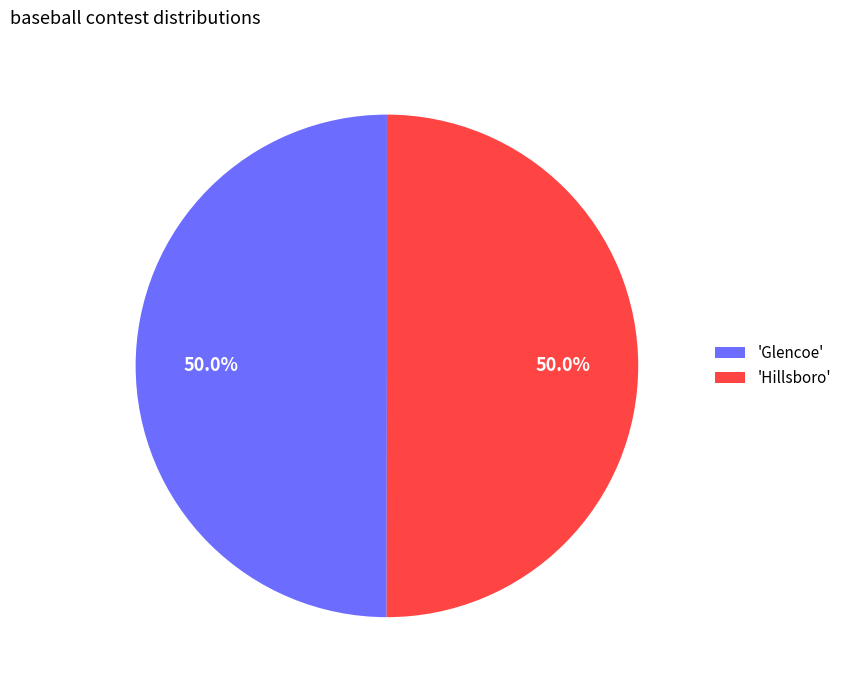

How many segments does this pie chart have?

2